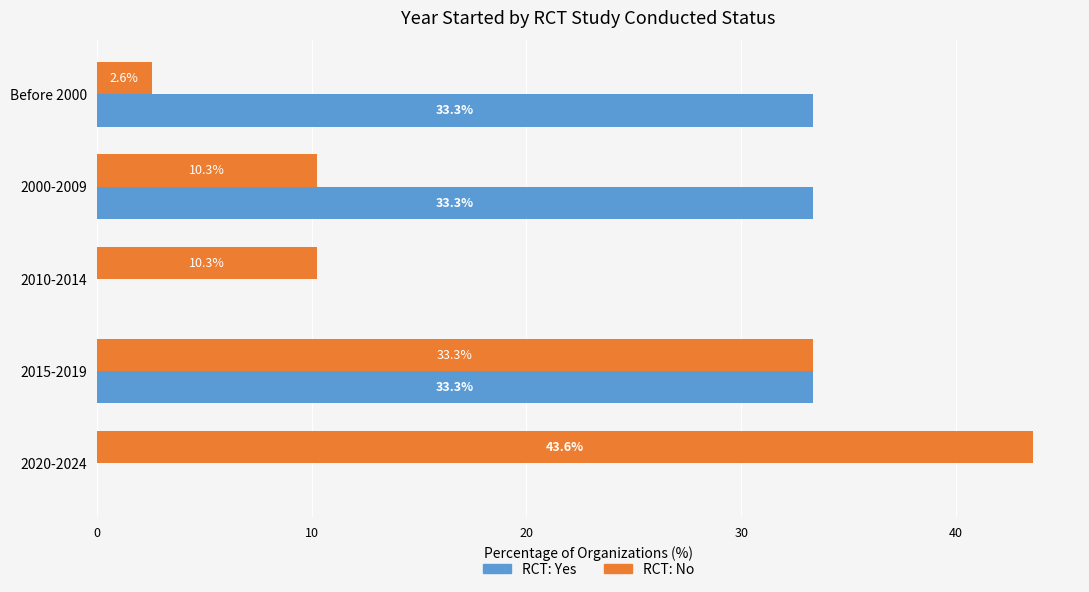

What is the sum of all RCT: No values?

100.0